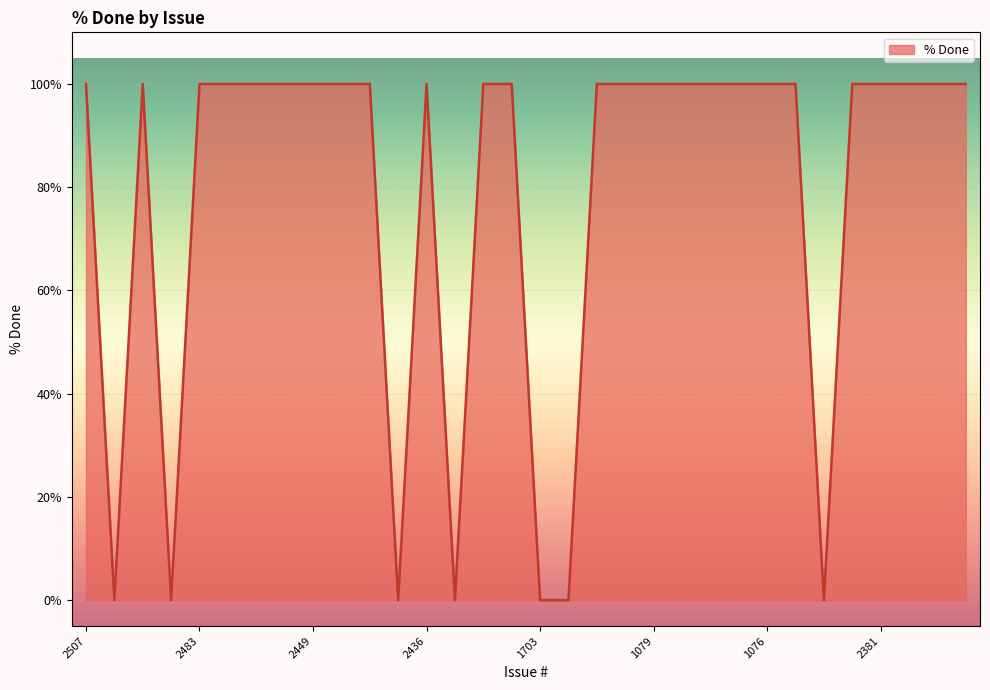

What is the maximum value shown in the chart?

100